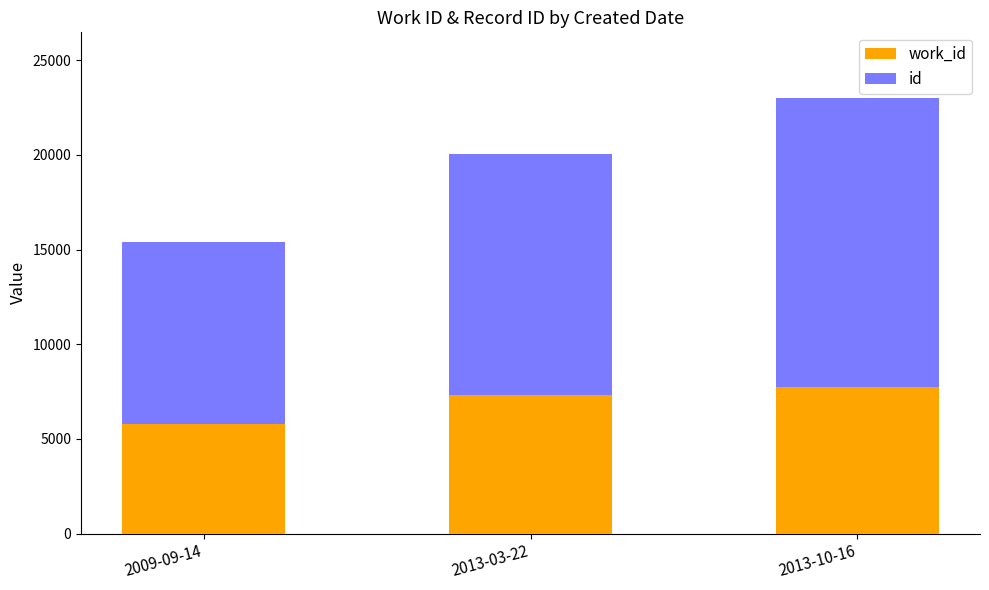

At which category is the sum across all series the highest?

2013-10-16